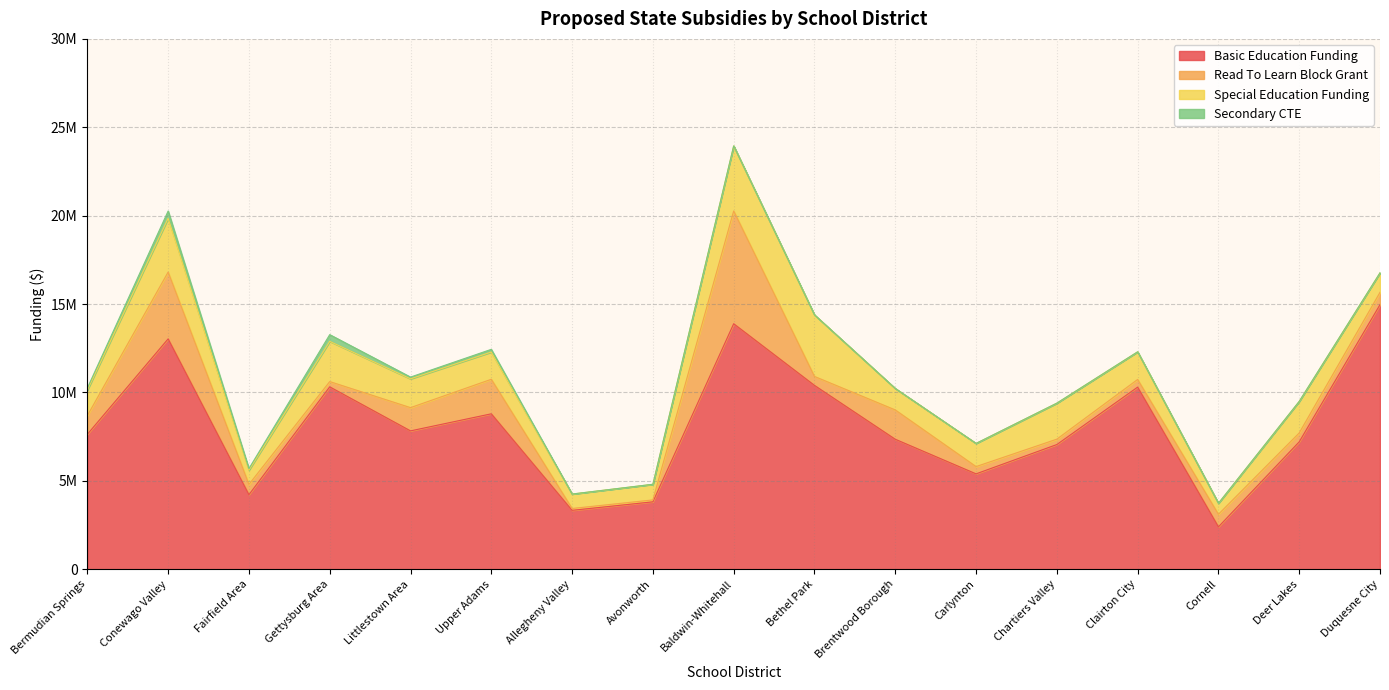

Read the Secondary CTE value at Fairfield Area, to the nearest 10.

89630